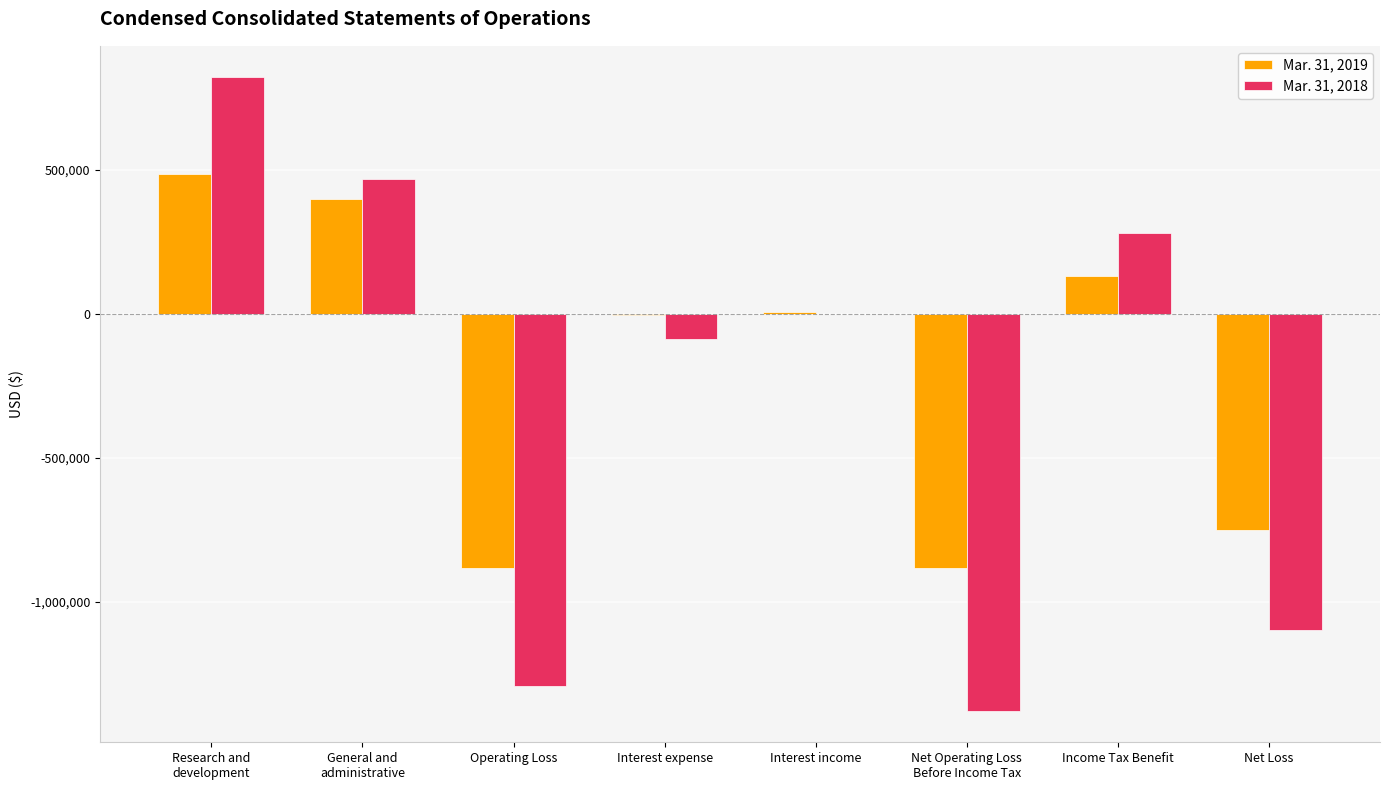

Where is Mar. 31, 2018 nearest to the value -278472?

Interest expense